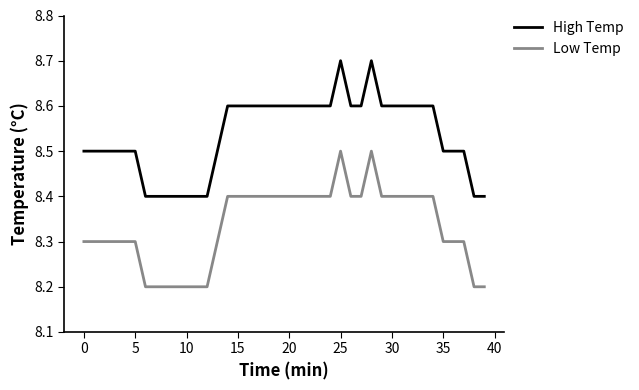

What is the maximum value shown in the chart?

8.7